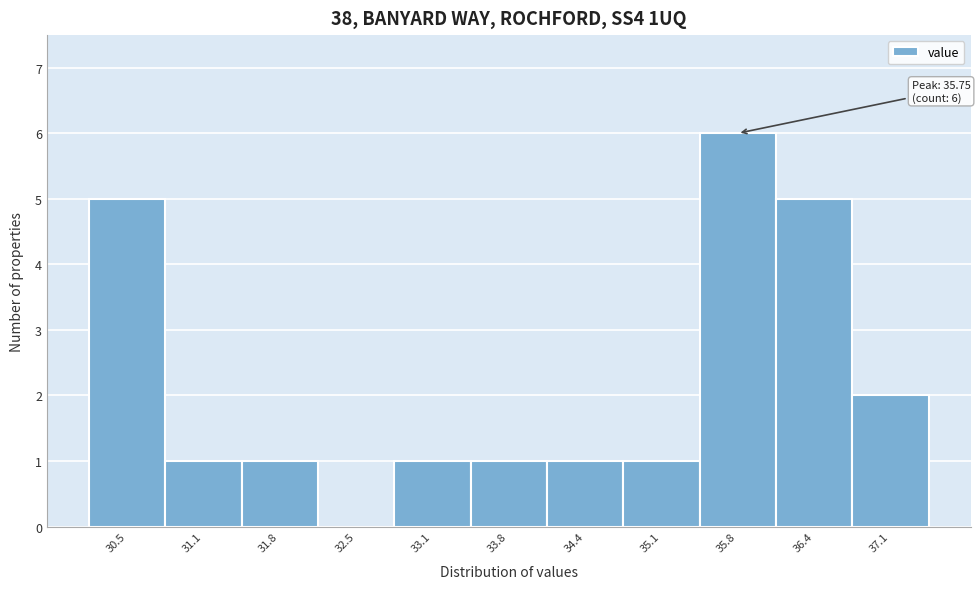

Over which range of the x-axis is the bar tallest?

35.4 to 36.1